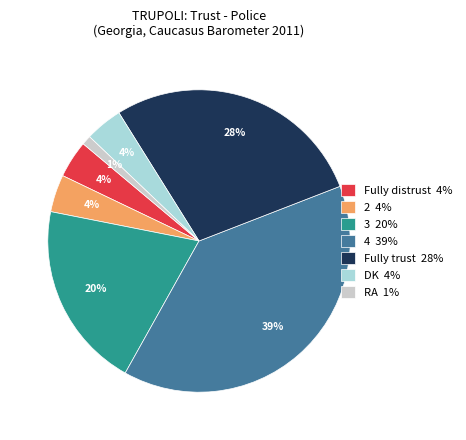

To the nearest percent, what portion does DK represent?

4%